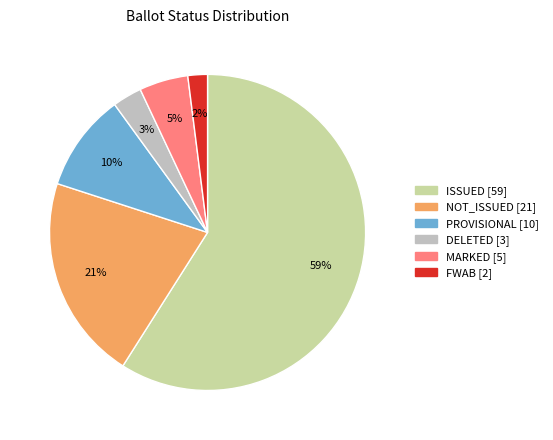

To the nearest percent, what is the average slice percentage?

17%